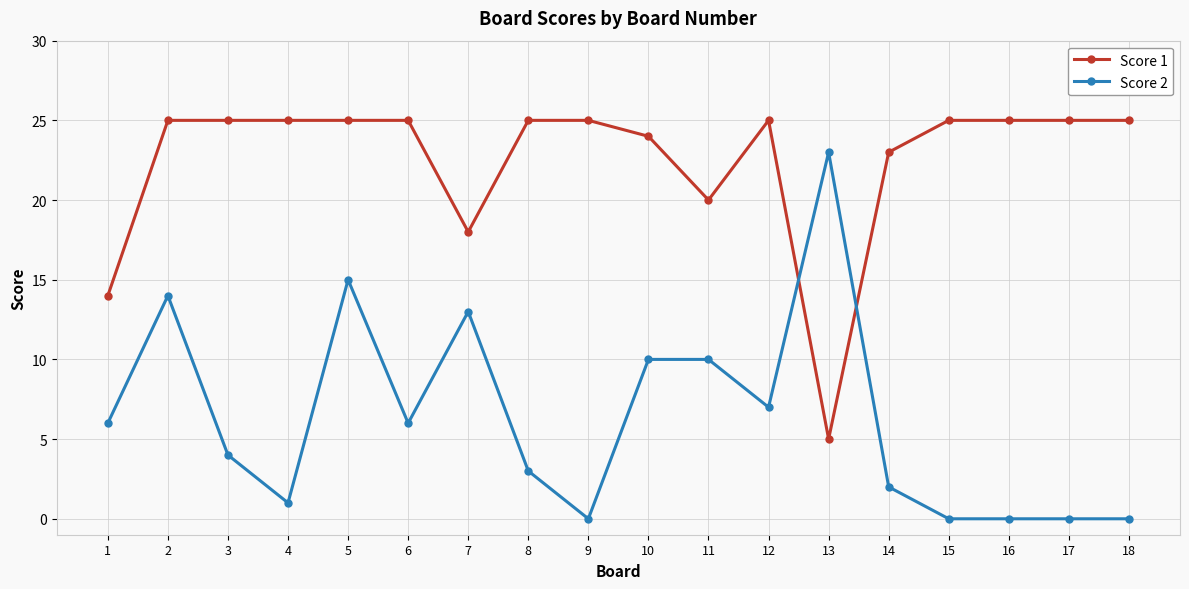

True or false: Score 1 has more than 0 points higher than both neighbors.

True